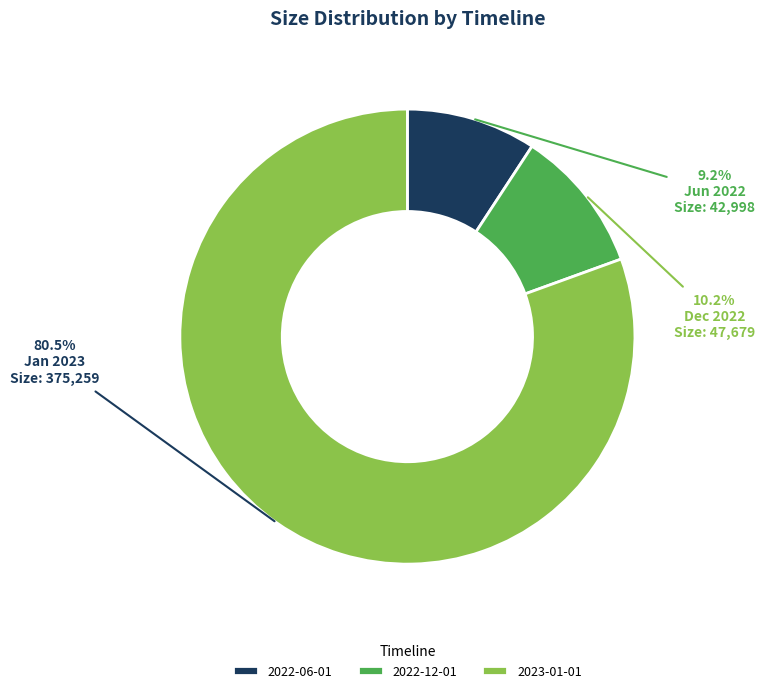

Does any single category account for the majority?

Yes